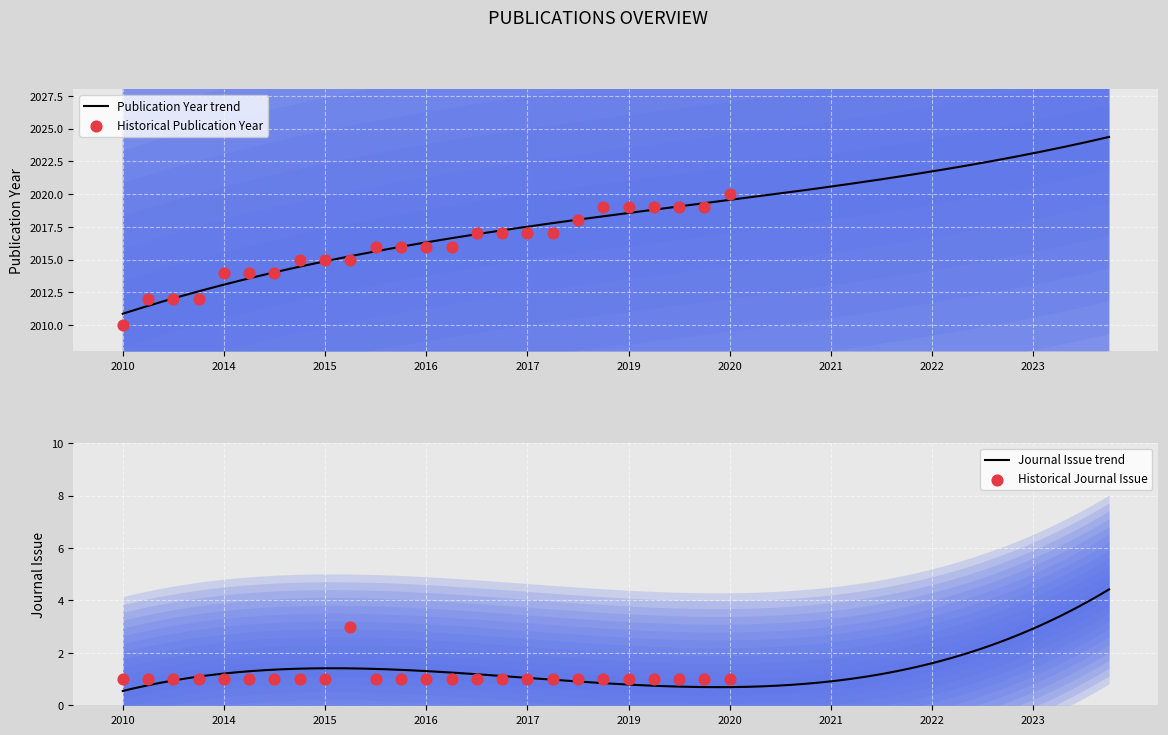

What is the total value across all series at 2016?

2017